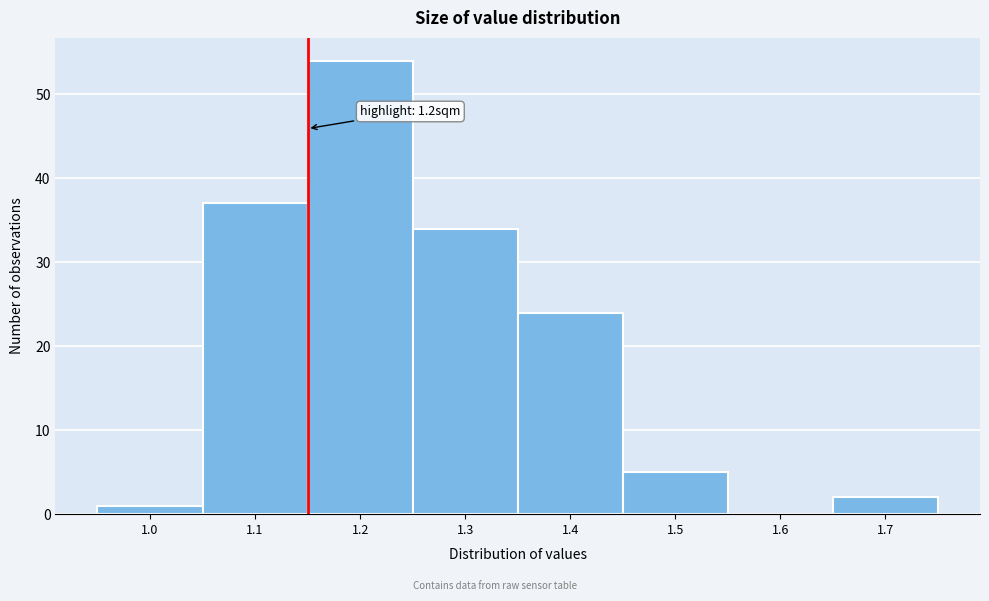

Reading left to right, transcribe all the data shown in this chart.

1.0=1	1.1=37	1.2=54	1.3=34	1.4=24	1.5=5	1.6=0	1.7=2